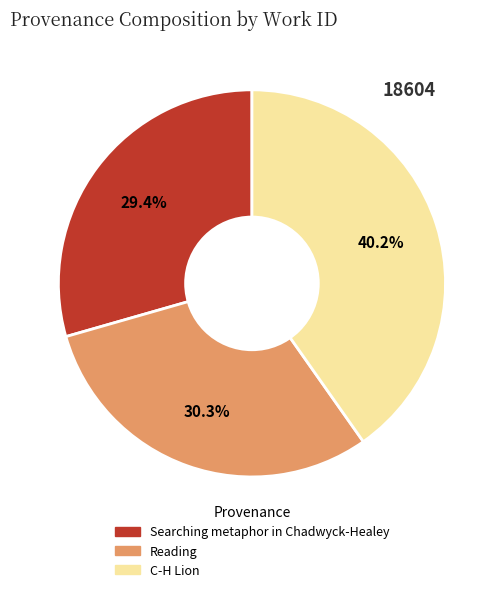

To the nearest percent, what is the difference between the Reading and C-H Lion slice percentages?

10%